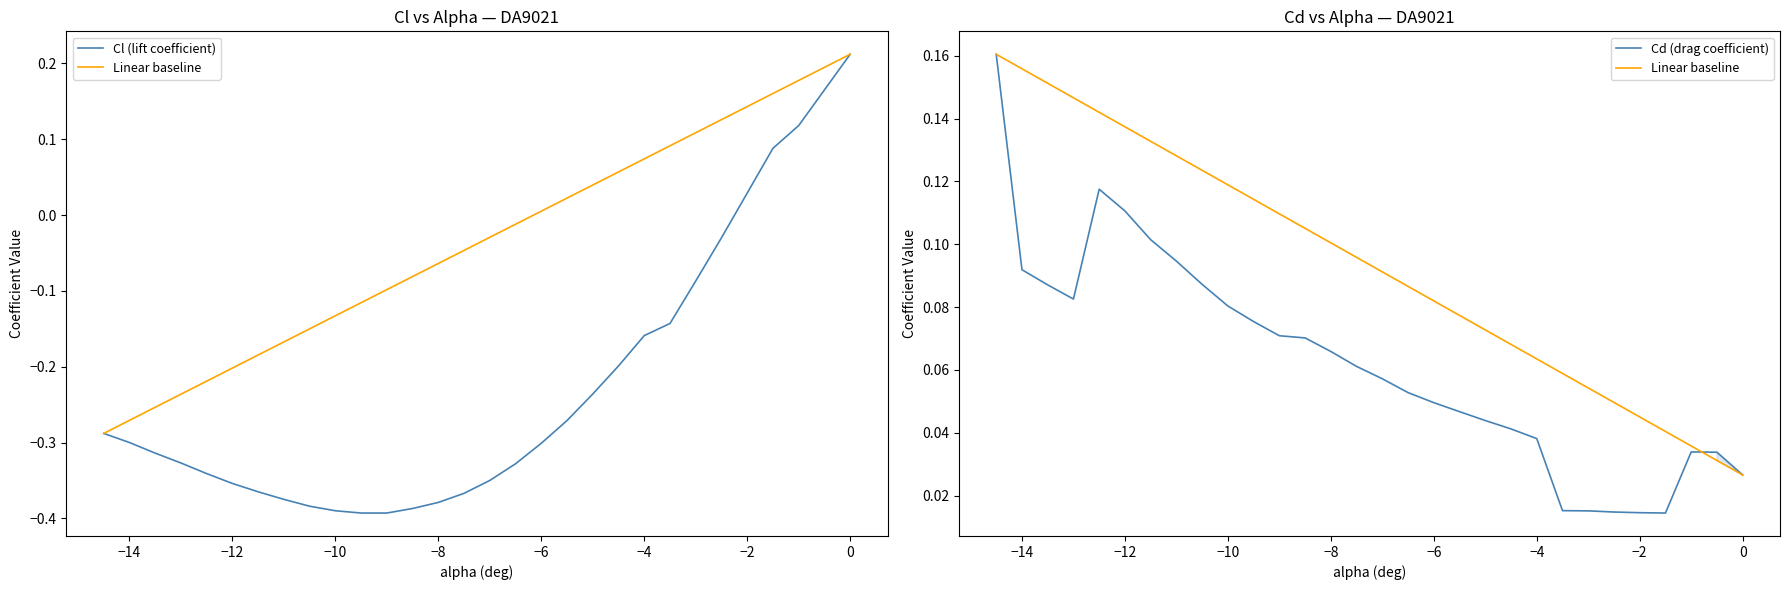

The Cd (drag coefficient) series shows 0.1 at −4. True or false?

False